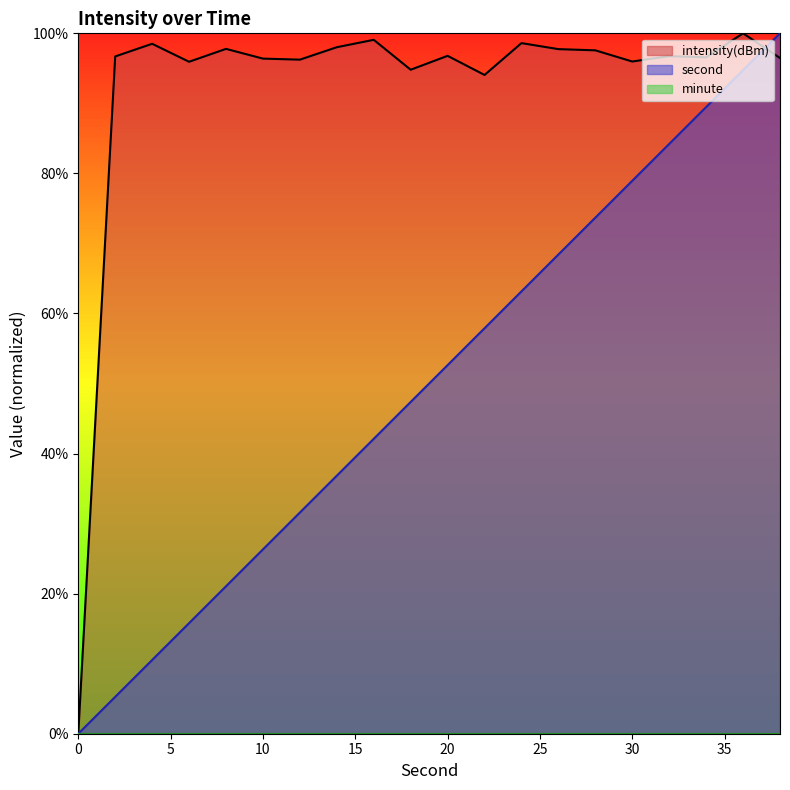

Where is intensity nearest to the value 50?

22